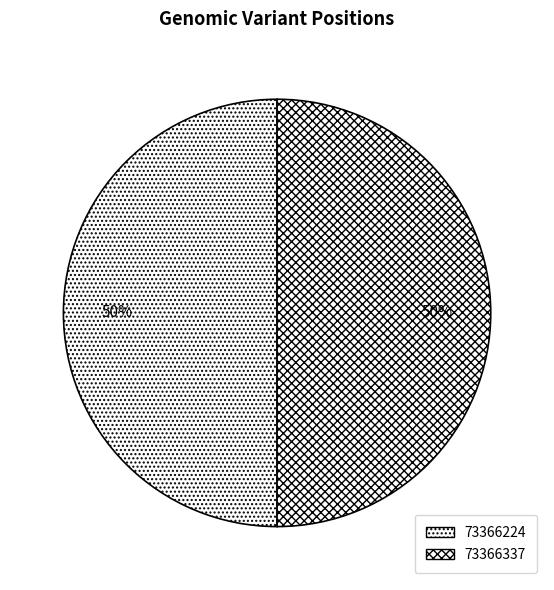

Which has a higher value, 73366337 or 73366224?

73366337